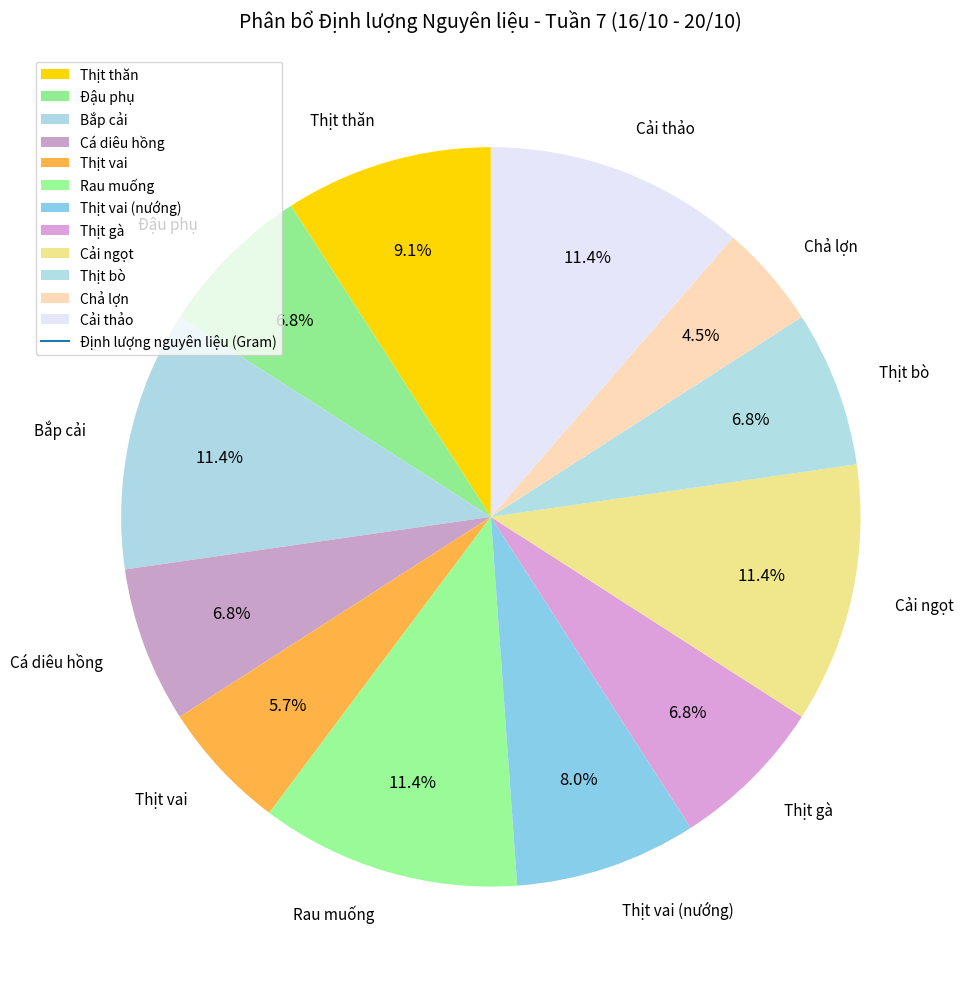

How many slices are in this pie chart?

12